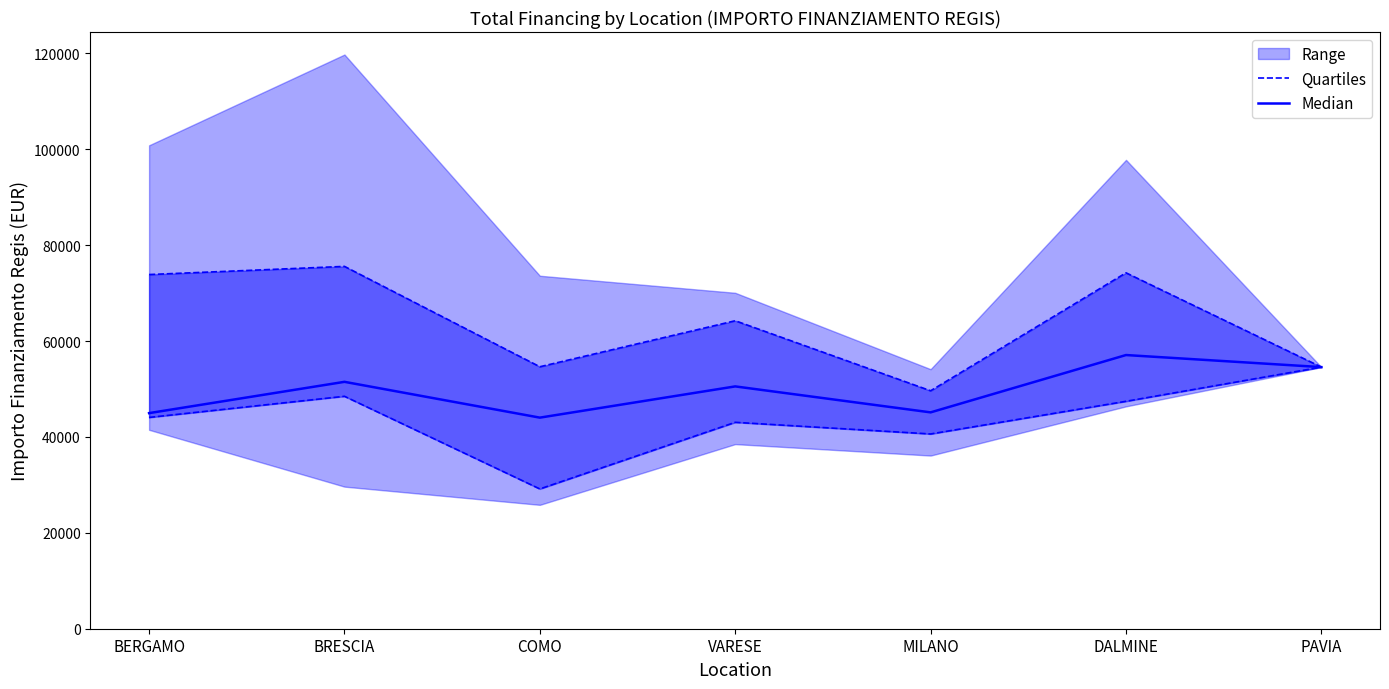

What is the difference between the maximum and minimum values in the Quartiles series?

25417.0